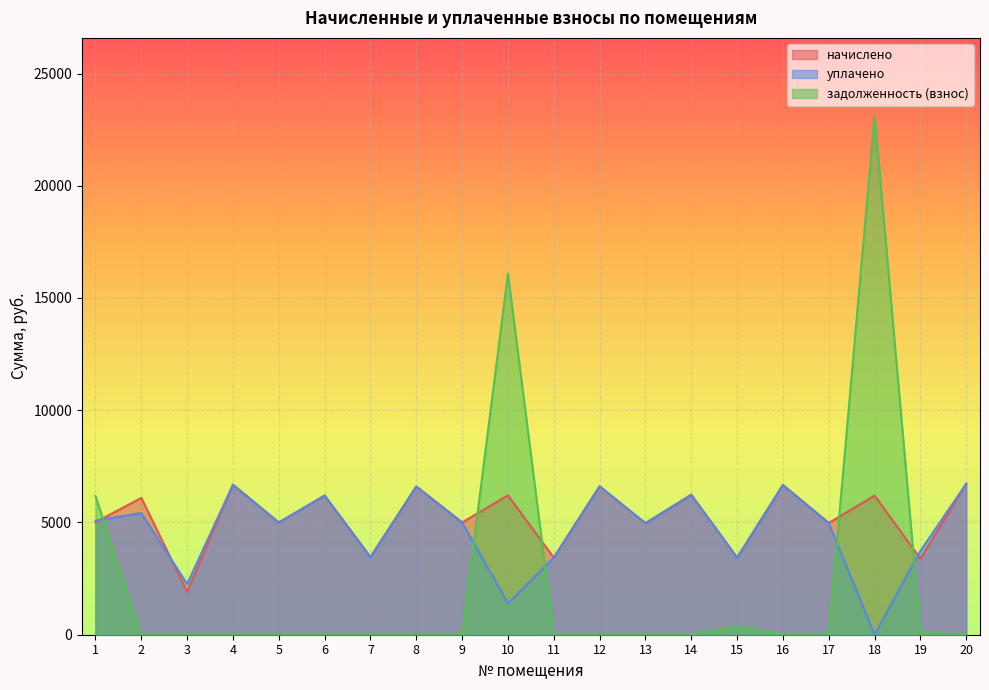

Where is задолженность (взнос) nearest to the value 11559?

10